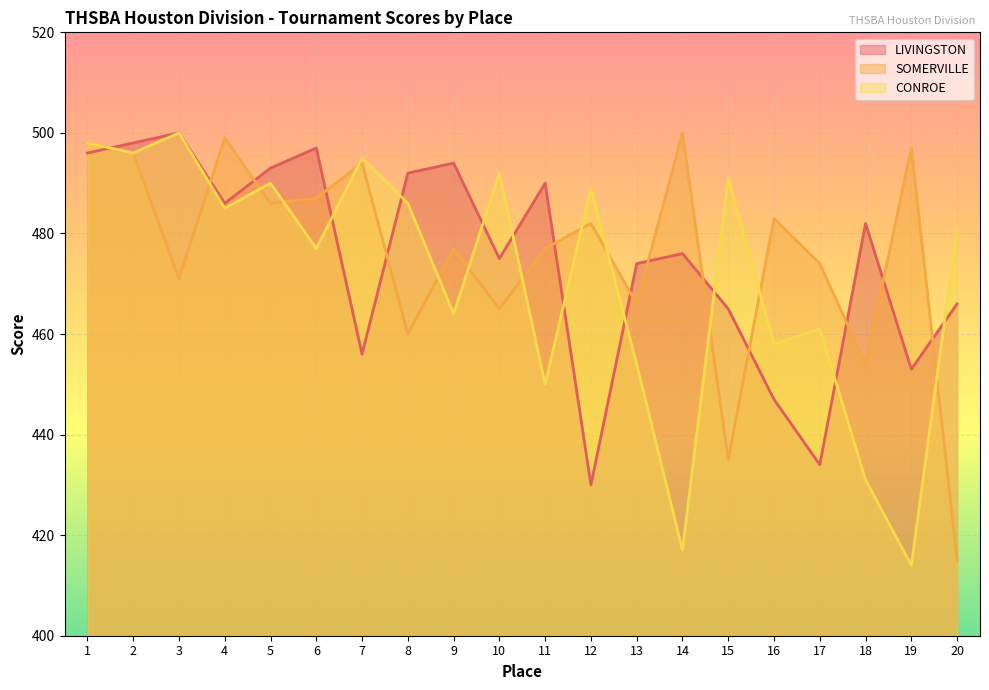

Read the SOMERVILLE value at 7, to the nearest 5.

495